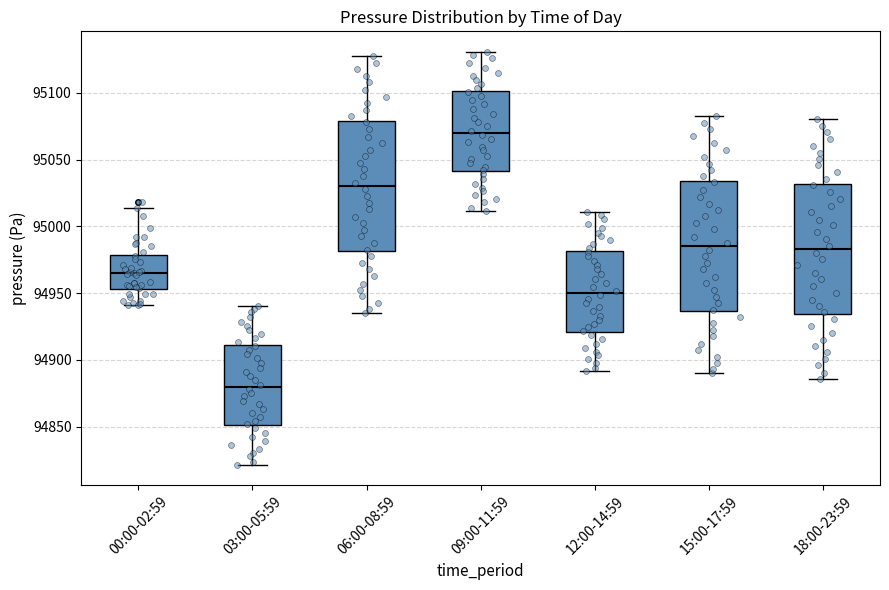

Which box's median line is the highest?

09:00-11:59